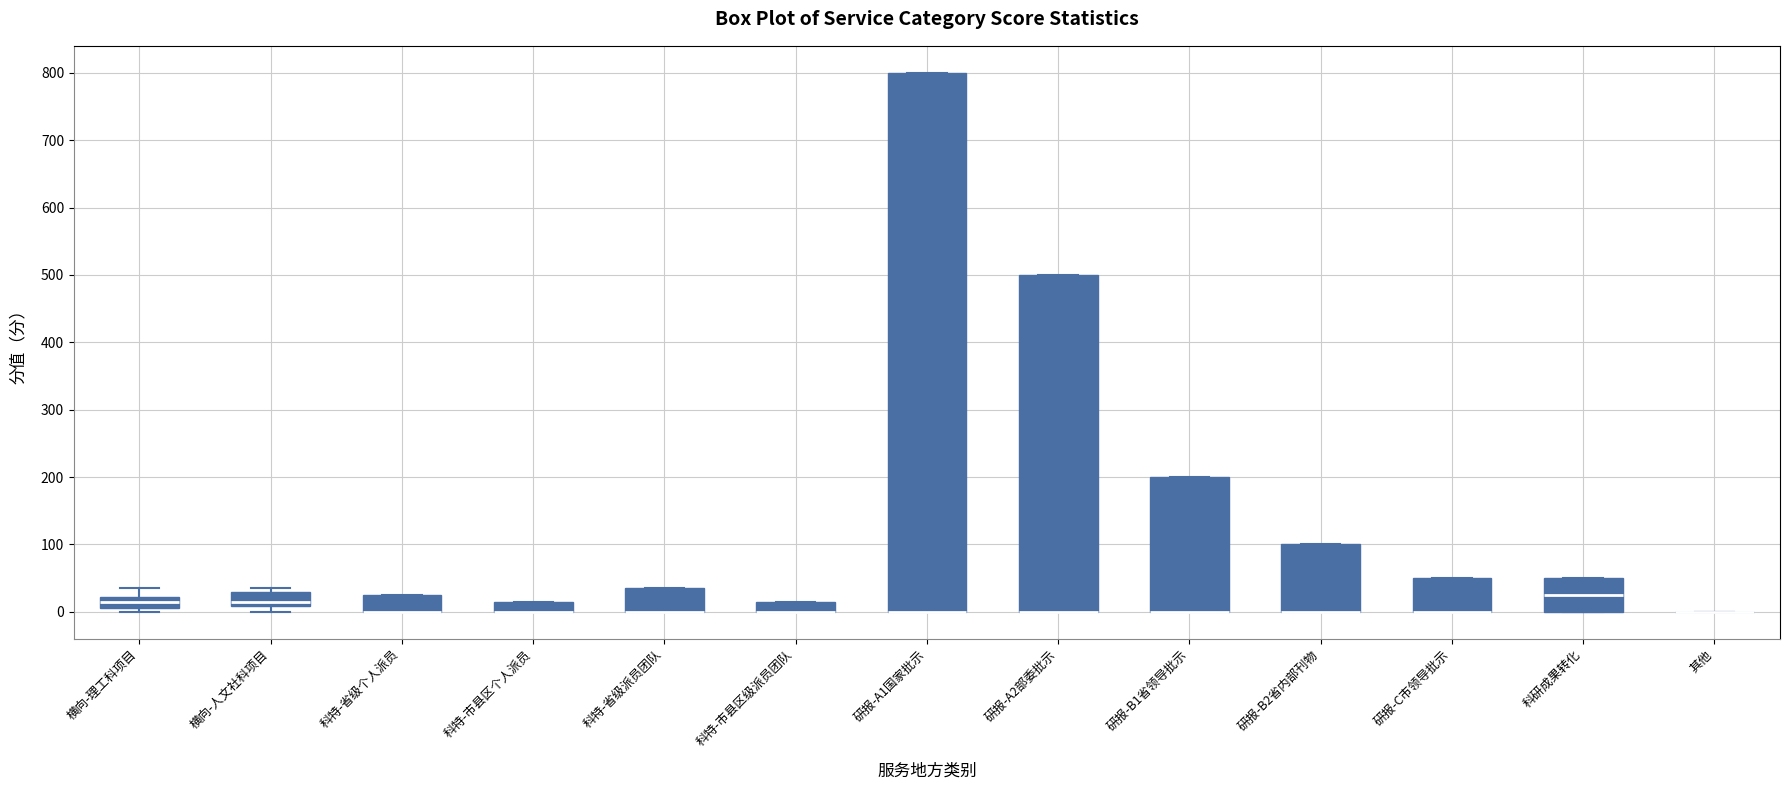

Reading left to right, transcribe this box plot: for each box, give where its median line is, the range the box spans, and where its two whiskers end, as read against the y-axis. The values are not printed on the chart, so give them approximately, as read against the axis.

横向-理工科项目: median 20 (inside the box), box 10 to 20, whiskers 0 to 40
横向-人文社科项目: median 20, box 10 to 30, whiskers 0 to 40
科特-省级个人派员: median 0 (drawn on the box's lower edge), box 0 to 30, whiskers 0 to 30
科特-市县区个人派员: median 0 (drawn on the box's lower edge), box 0 to 20, whiskers 0 to 20
科特-省级派员团队: median 0 (drawn on the box's lower edge), box 0 to 40, whiskers 0 to 40
科特-市县区级派员团队: median 0 (drawn on the box's lower edge), box 0 to 20, whiskers 0 to 20
研报-A1国家批示: median 0 (drawn on the box's lower edge), box 0 to 800, whiskers 0 to 800
研报-A2部委批示: median 0 (drawn on the box's lower edge), box 0 to 500, whiskers 0 to 500
研报-B1省领导批示: median 0 (drawn on the box's lower edge), box 0 to 200, whiskers 0 to 200
研报-B2省内部刊物: median 0 (drawn on the box's lower edge), box 0 to 100, whiskers 0 to 100
研报-C市领导批示: median 0 (drawn on the box's lower edge), box 0 to 50, whiskers 0 to 50
科研成果转化: median 30, box 0 to 50, whiskers 0 to 50
其他: box collapsed to a line at 0, whiskers 0 to 0